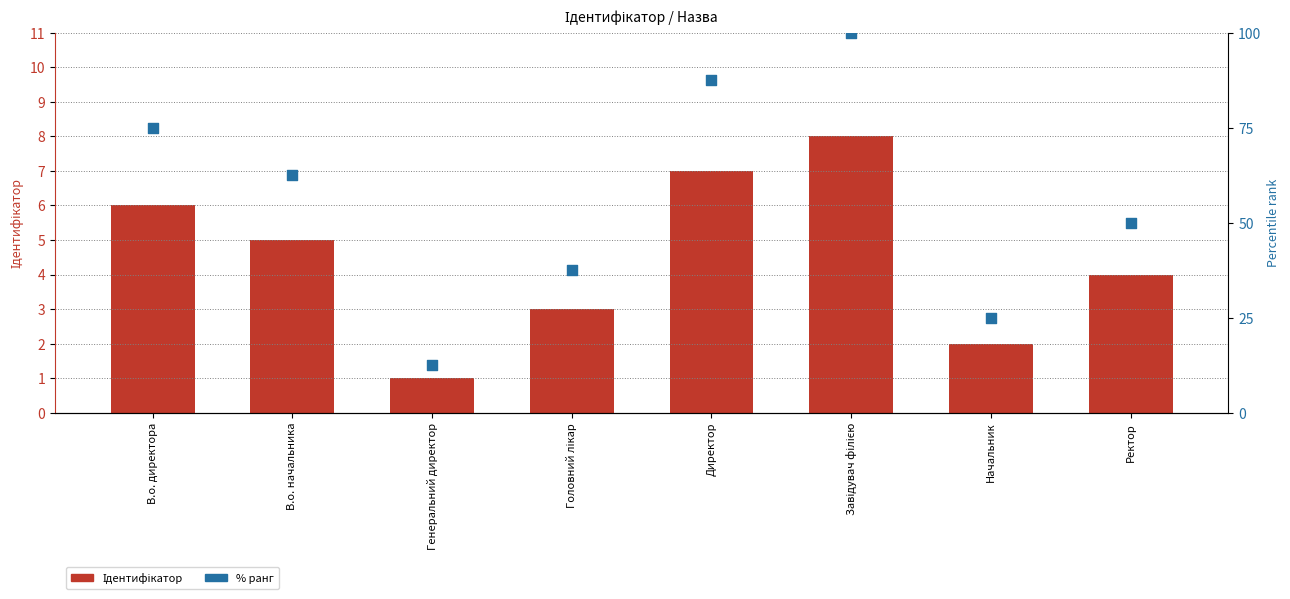

What are all the series names shown in the legend?

Ідентифікатор, % ранг